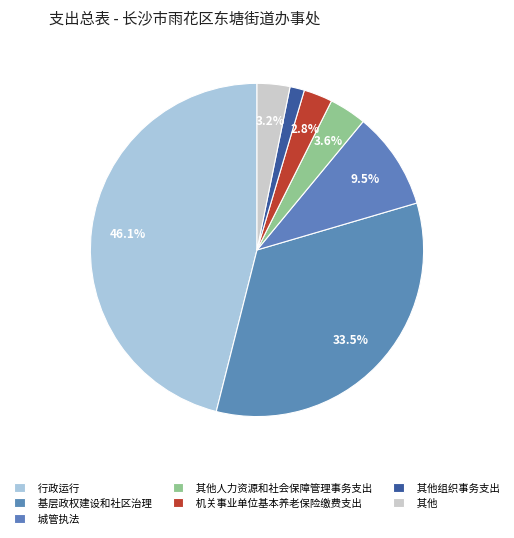

How many segments does this pie chart have?

7